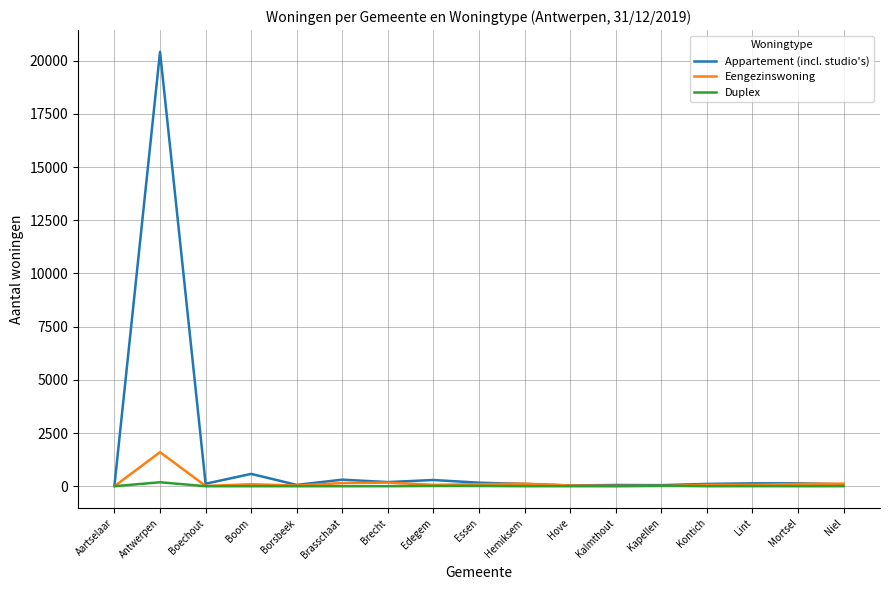

Which series has the widest spread of values?

Appartement (incl. studio's)